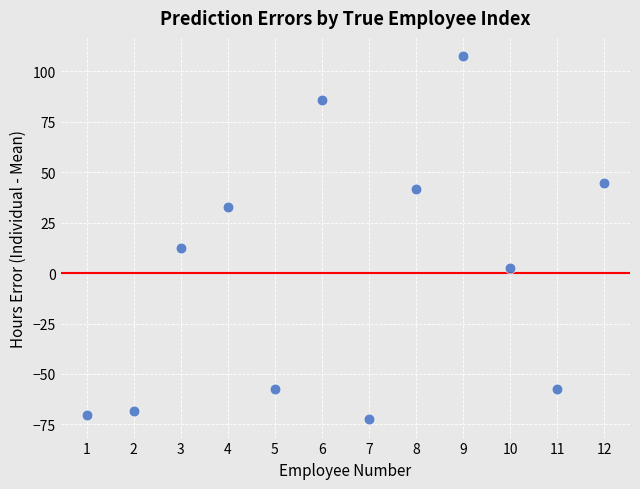

What Y value in the scatter plot is closest to 17?

12.5